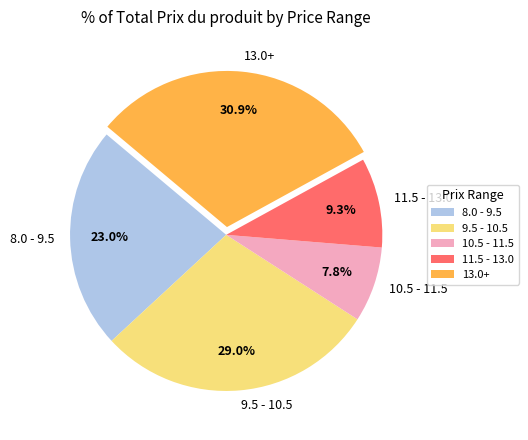

Which category has the biggest portion of the pie?

13.0+